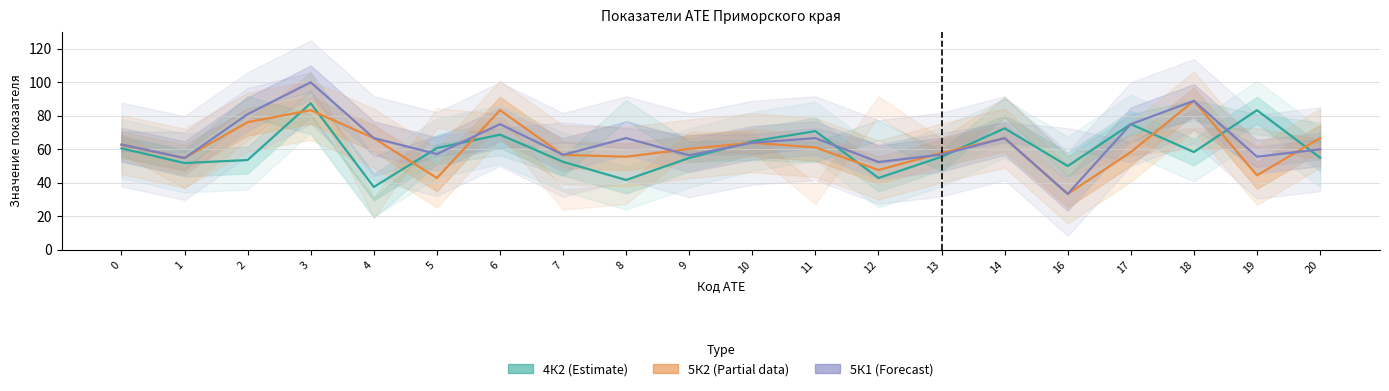

Which series has the largest total across all categories?

5К1